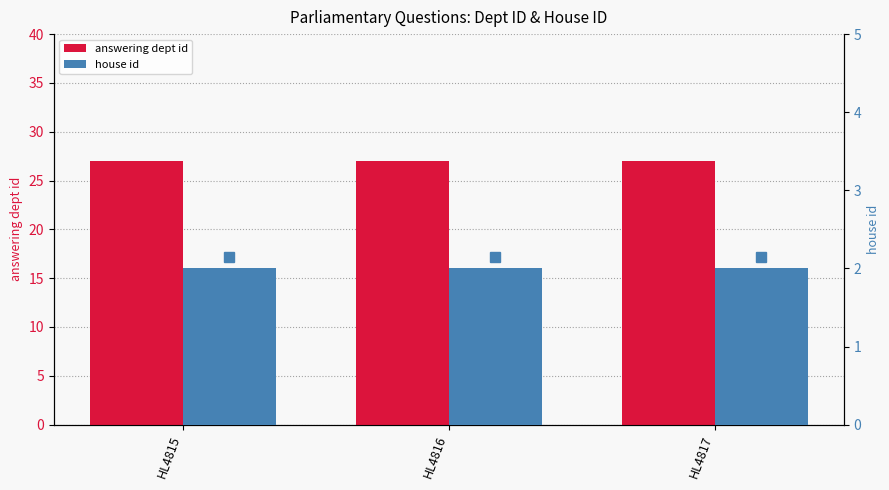

Rank the series at HL4817 from lowest to highest value.

house id, answering dept id